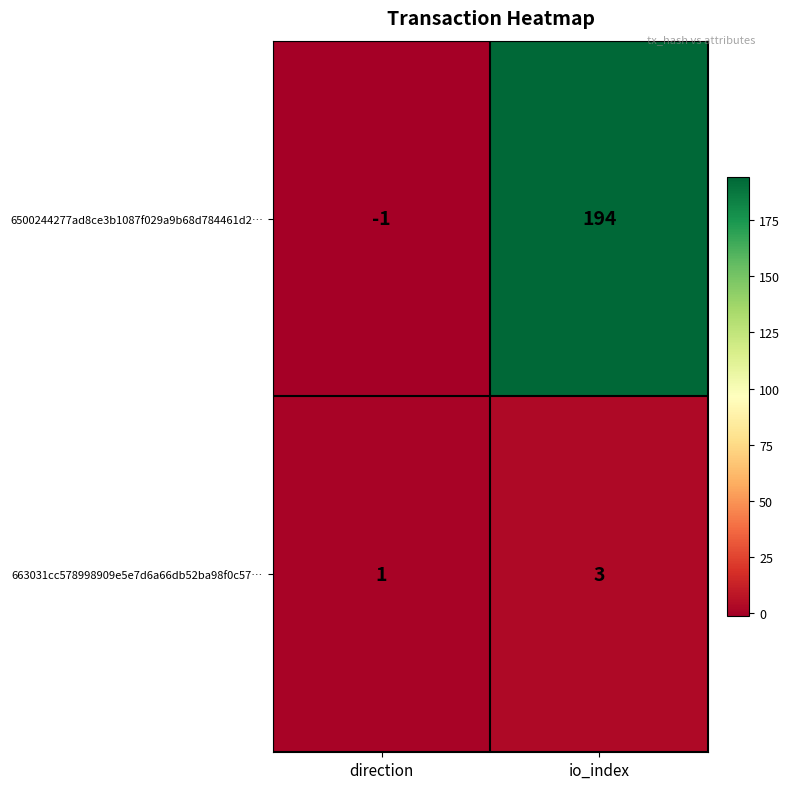

Rank the series at direction from highest to lowest value.

663031cc578998909e5e7d6a66db52ba98f0c57…, 6500244277ad8ce3b1087f029a9b68d784461d2…